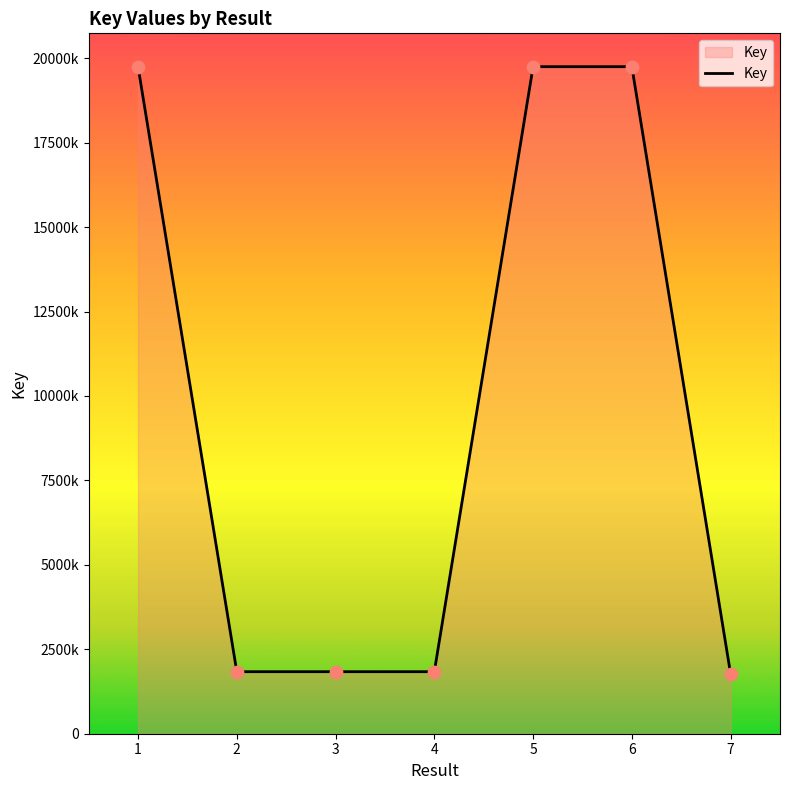

Between 3 and 7, which is larger?

3